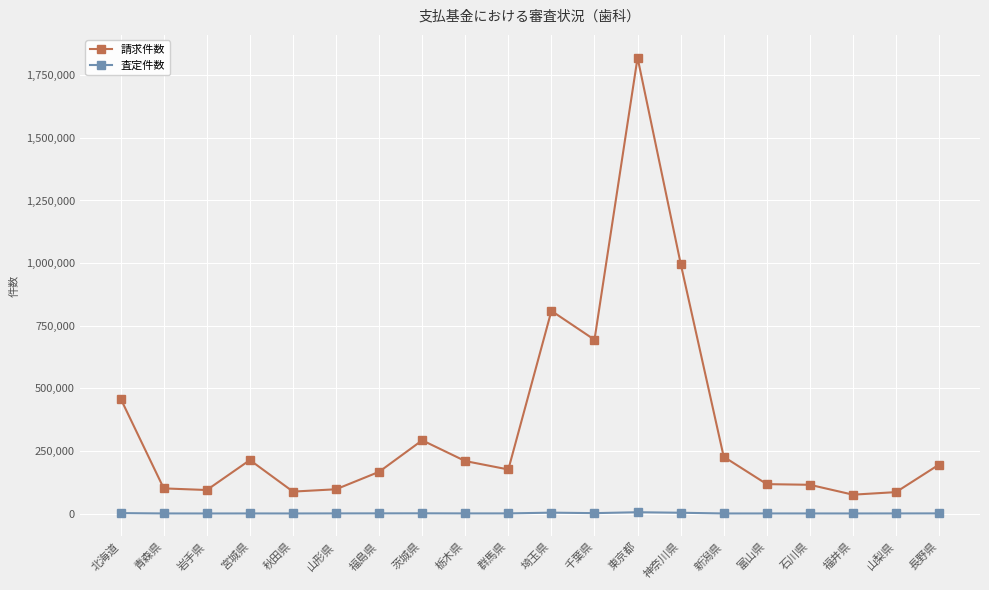

At which category is the sum across all series the highest?

東京都